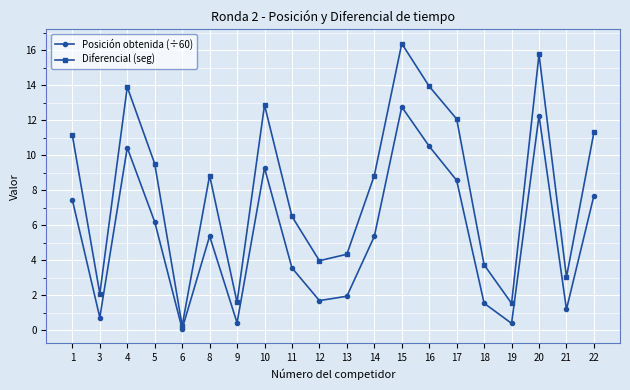

What is the value of the Diferencial (seg) point at the 3rd from the left?

13.9